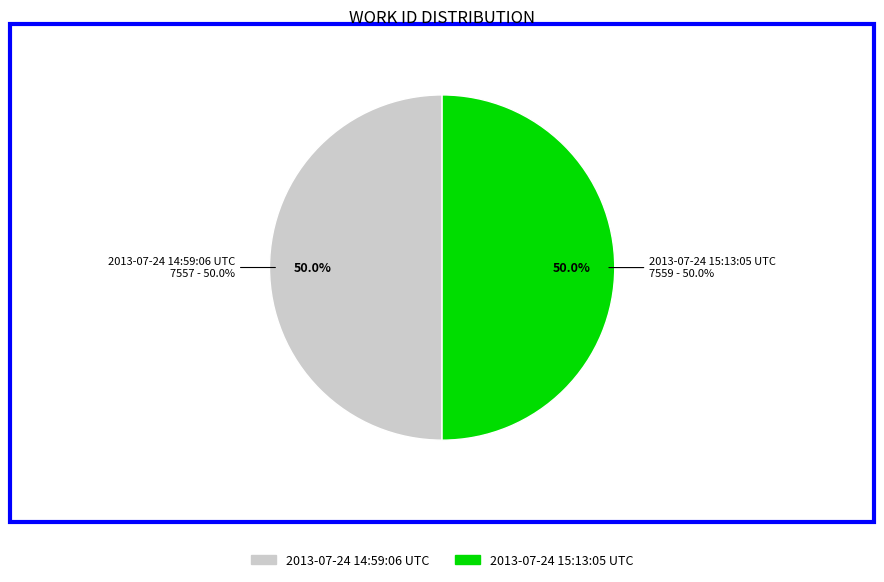

How many slices are in this pie chart?

2